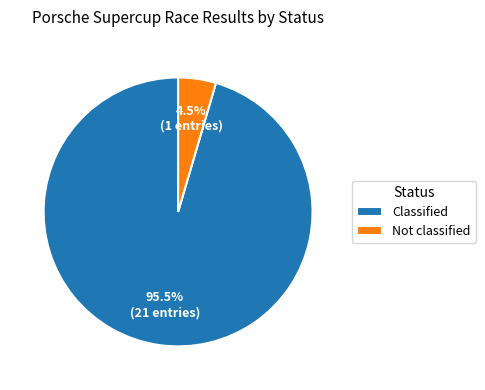

Which slice is the smallest?

Not classified